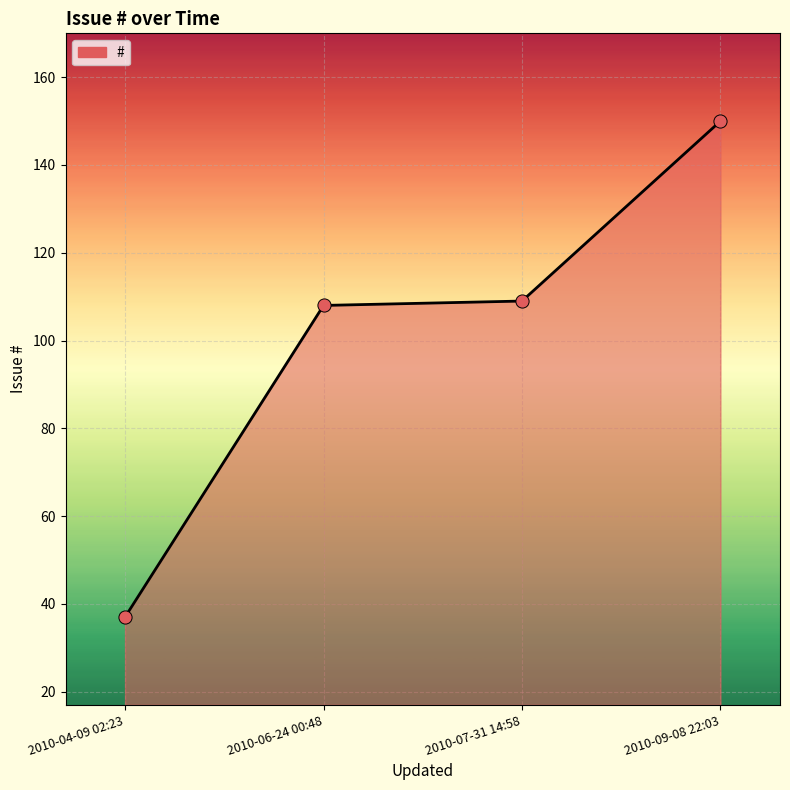

Which has a higher value, 2010-09-08 22:03 or 2010-04-09 02:23?

2010-09-08 22:03